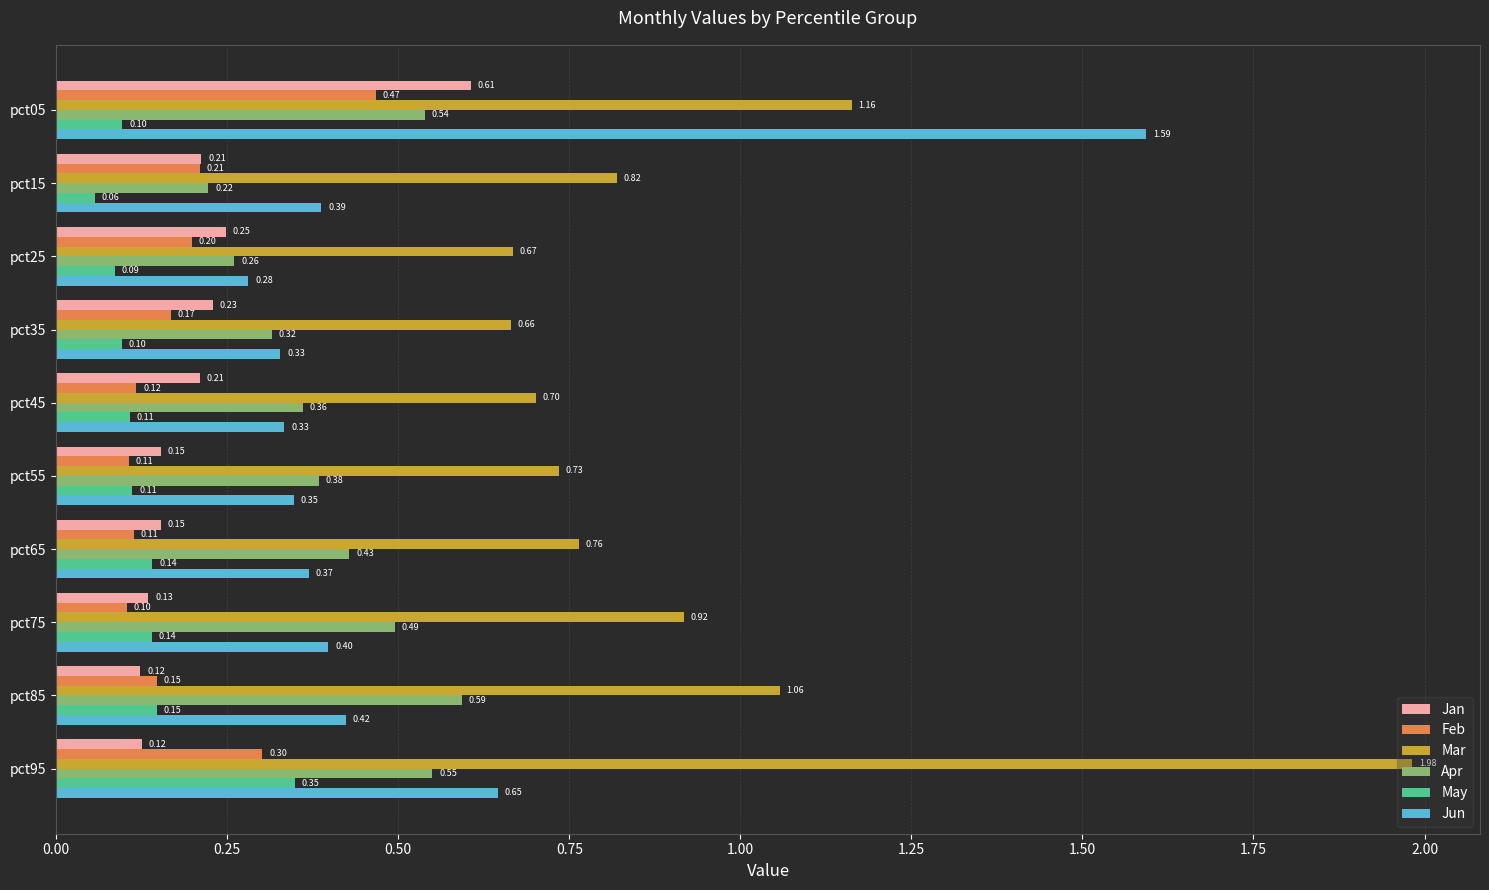

At which label does Mar reach its peak?

pct95